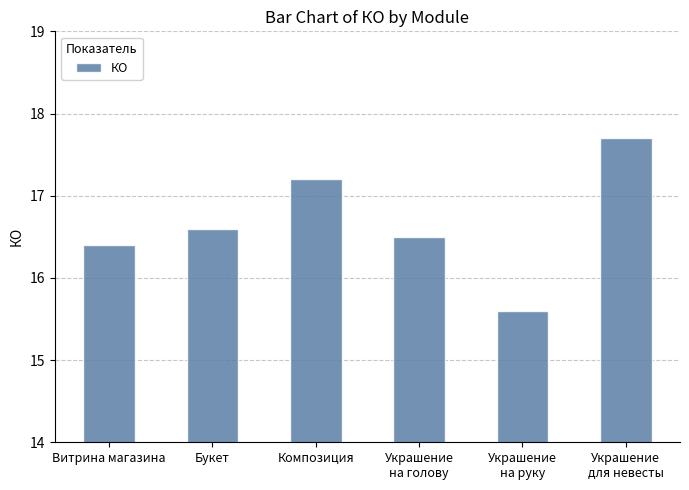

Rank the categories by value from highest to lowest.

Украшение
для невесты, Композиция, Букет, Украшение
на голову, Витрина магазина, Украшение
на руку